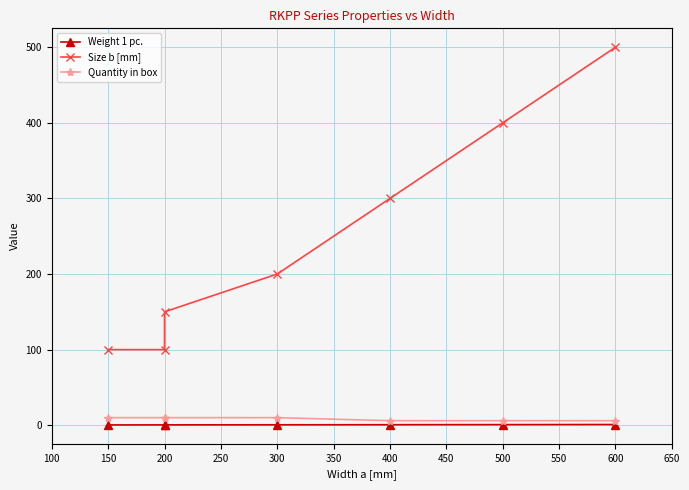

True or false: Quantity in box has a value of 10.0 at 200.

True